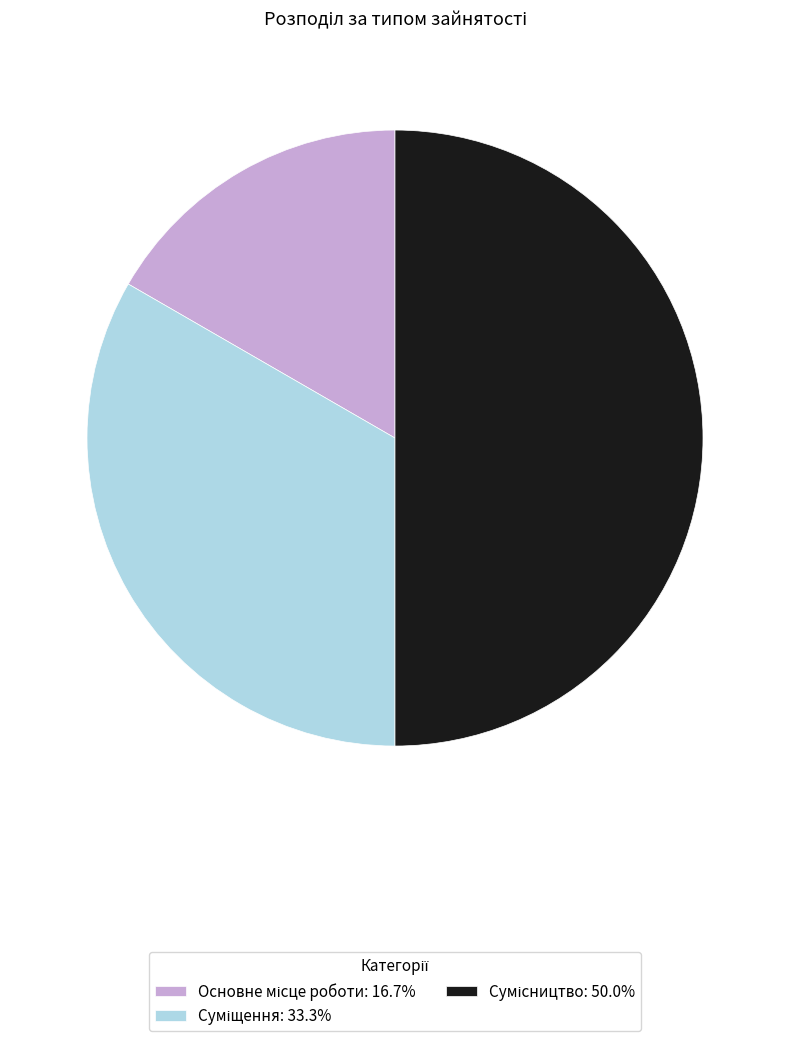

To the nearest percent, what percentage of the pie is Суміщення?

33%